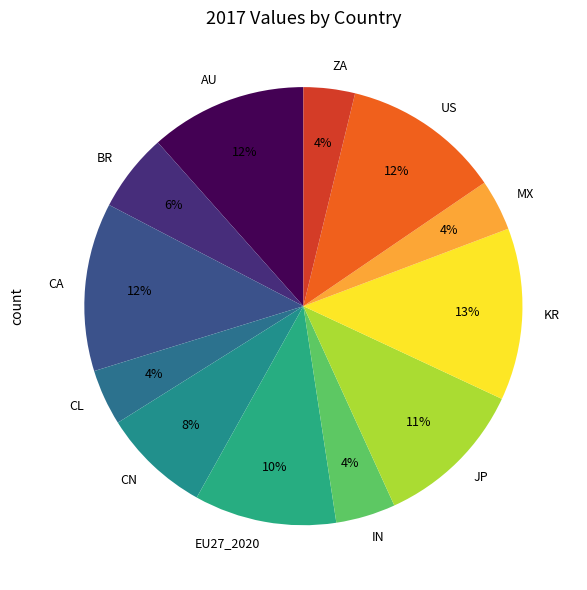

Is it true that BR is 1% of the pie?

False